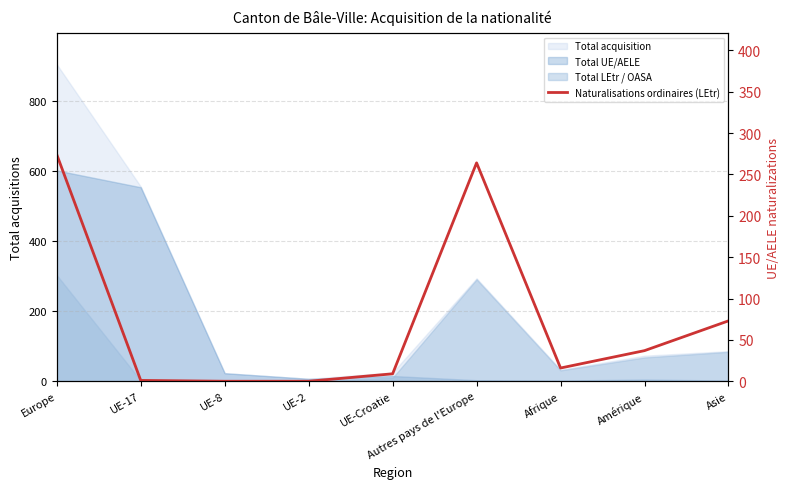

What is the label of the 4th point from the left?

UE-2